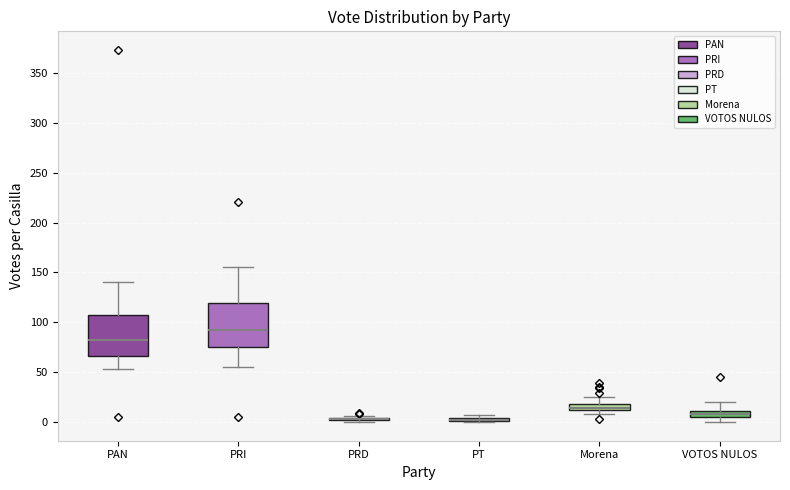

Where is the upper edge of the box for Morena on the y-axis? The values are not printed on the chart, so give them approximately, as read against the axis.

20